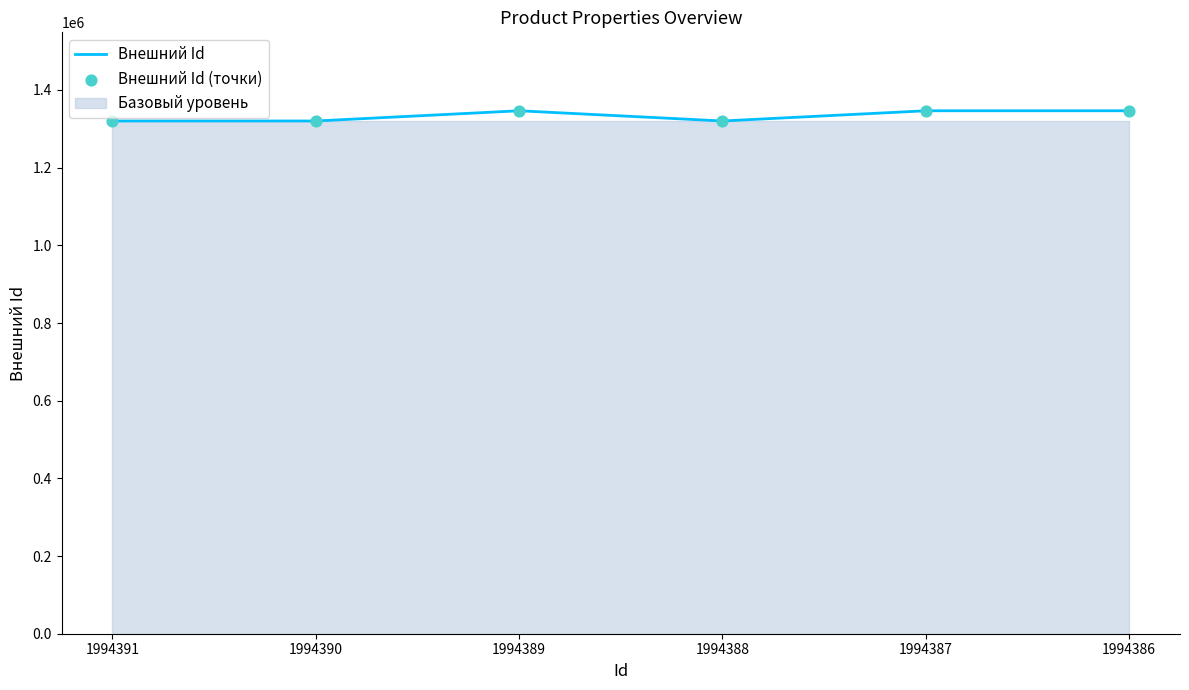

At which category is the sum across all series the highest?

1994386